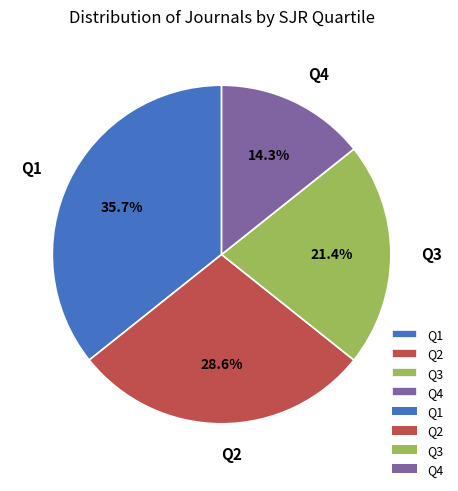

To the nearest percent, what is the difference between the largest and smallest slice percentages?

21%